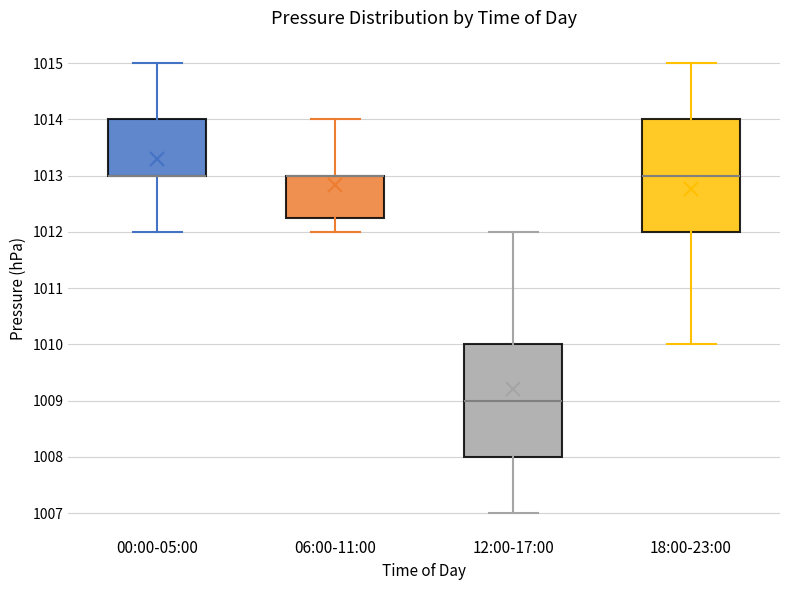

Reading left to right, transcribe this box plot: for each box, give where its median line is, the range the box spans, and where its two whiskers end, as read against the y-axis. The values are not printed on the chart, so give them approximately, as read against the axis.

00:00-05:00: median 1013.0 (drawn on the box's lower edge), box 1013.0 to 1014.0, whiskers 1012.0 to 1015.0
06:00-11:00: median 1013.0 (drawn on the box's upper edge), box 1012.3 to 1013.0, whiskers 1012.0 to 1014.0
12:00-17:00: median 1009.0, box 1008.0 to 1010.0, whiskers 1007.0 to 1012.0
18:00-23:00: median 1013.0, box 1012.0 to 1014.0, whiskers 1010.0 to 1015.0